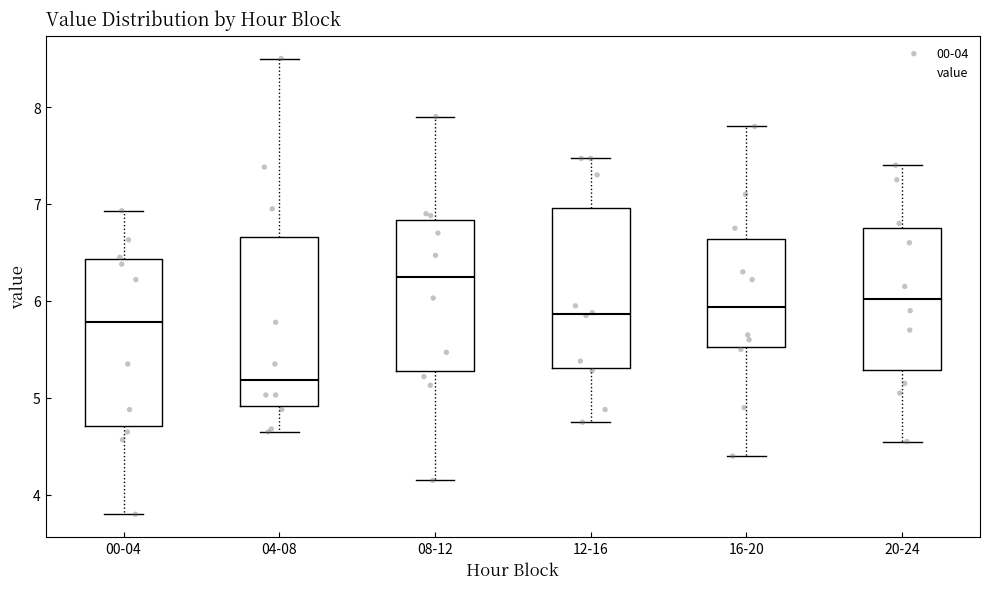

Reading left to right, transcribe this box plot: for each box, give where its median line is, the range the box spans, and where its two whiskers end, as read against the y-axis. The values are not printed on the chart, so give them approximately, as read against the axis.

00-04: median 5.8, box 4.7 to 6.4, whiskers 3.8 to 6.9
04-08: median 5.2, box 4.9 to 6.7, whiskers 4.7 to 8.5
08-12: median 6.3, box 5.3 to 6.8, whiskers 4.2 to 7.9
12-16: median 5.9, box 5.3 to 7.0, whiskers 4.8 to 7.5
16-20: median 5.9, box 5.5 to 6.6, whiskers 4.4 to 7.8
20-24: median 6.0, box 5.3 to 6.8, whiskers 4.6 to 7.4